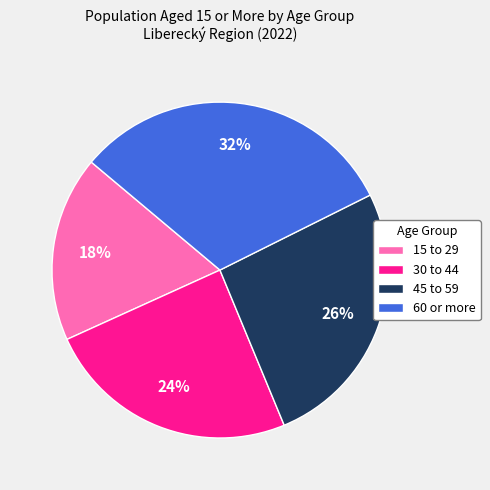

To the nearest percent, what is the combined percentage of 60 or more and 30 to 44?

56%